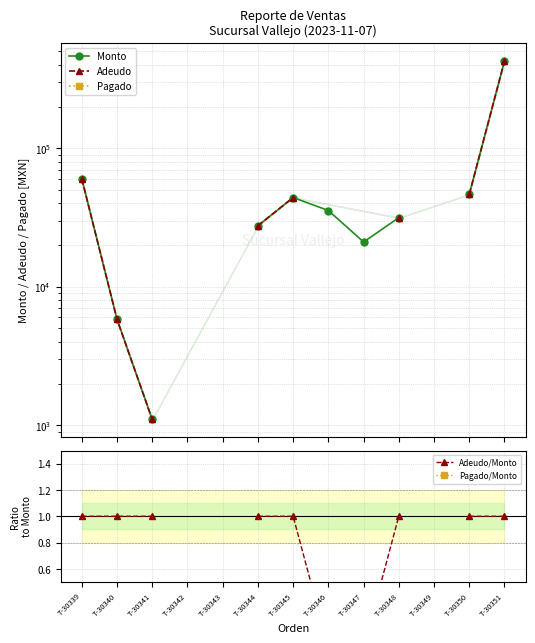

Count the number of categories in the chart.

13